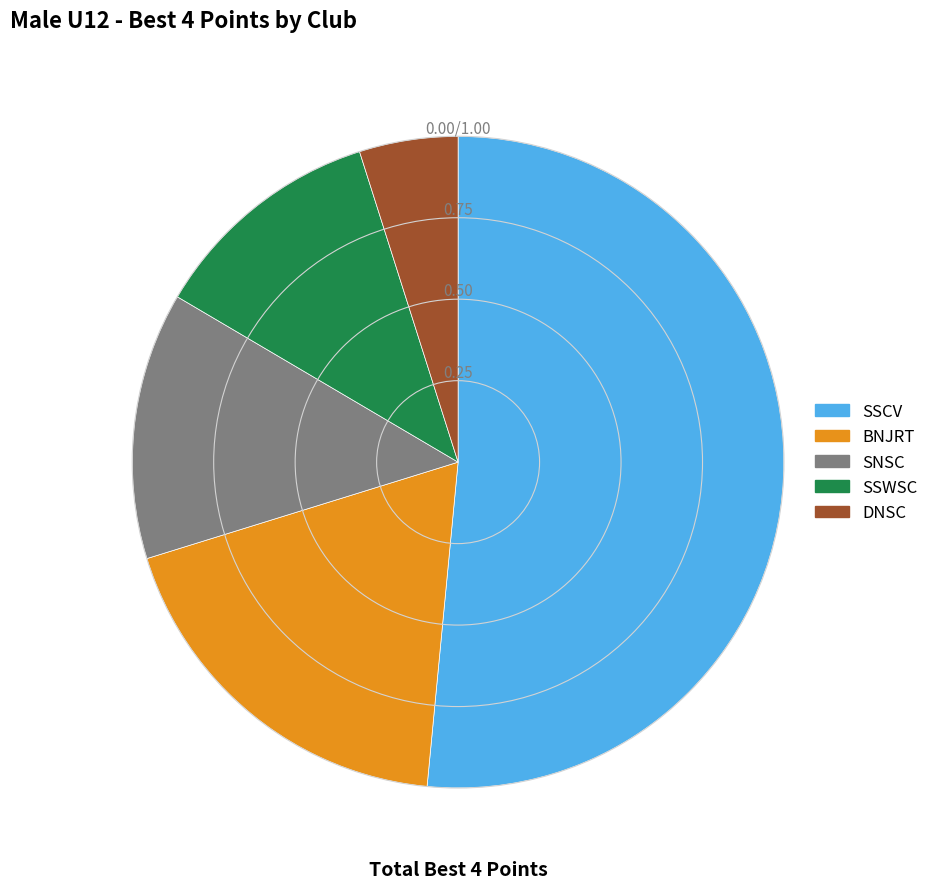

Is there a majority slice in this chart?

Yes